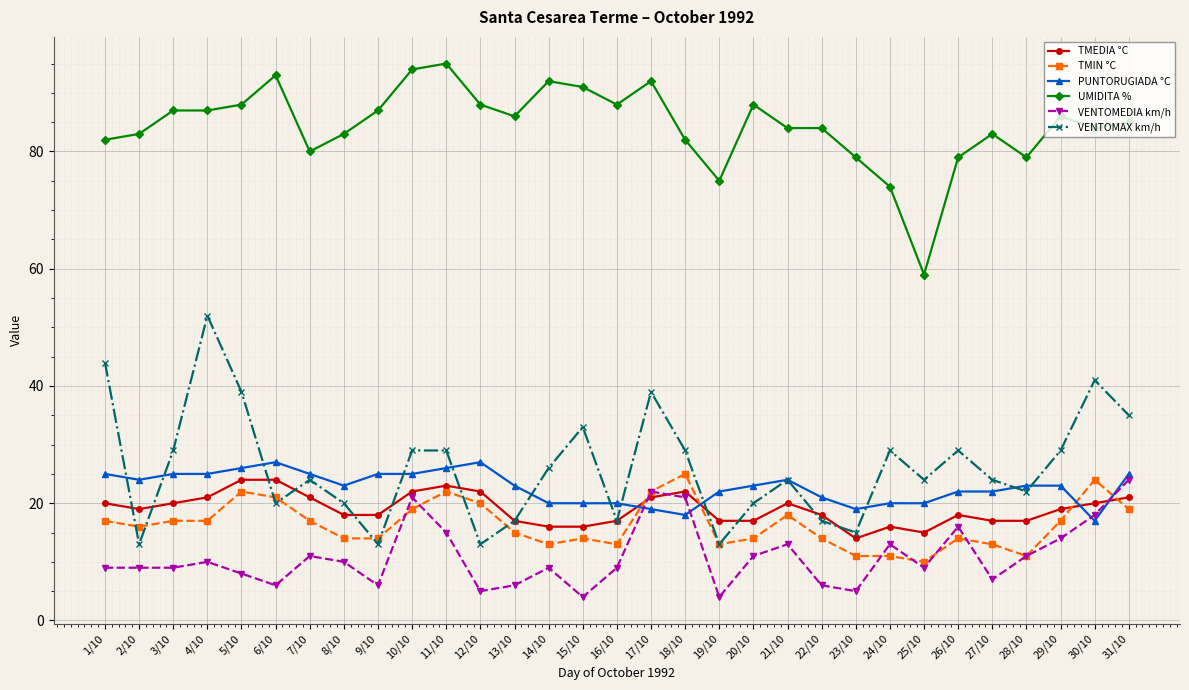

What is the sum of all TMEDIA °C values?

590